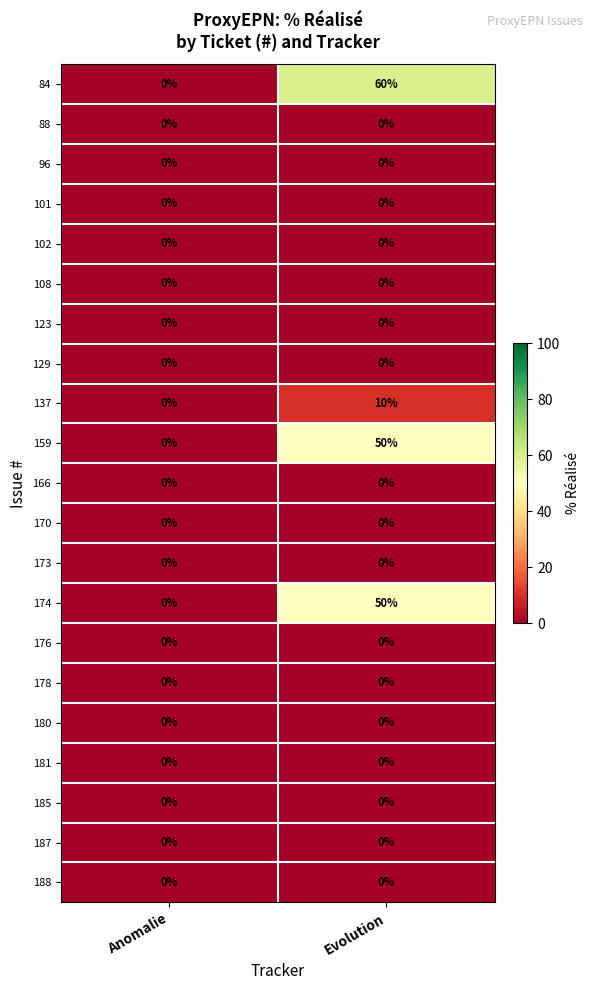

What is the sum of the 137 values at Anomalie and Evolution?

10